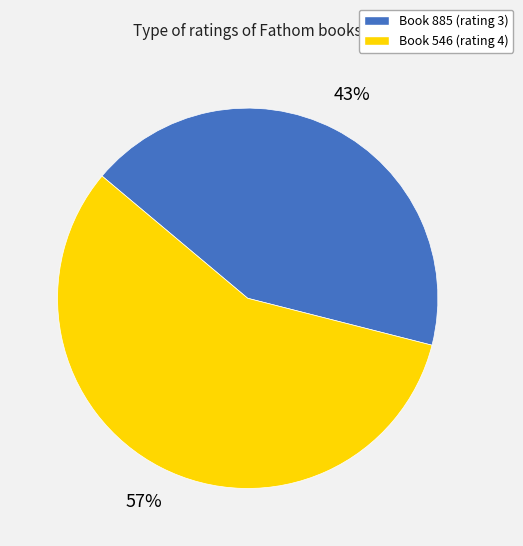

Does any single category account for the majority?

Yes